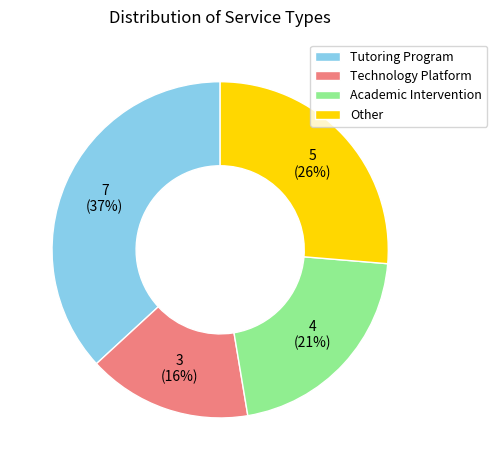

Combined, do Tutoring Program and Academic Intervention account for over 50%?

Yes